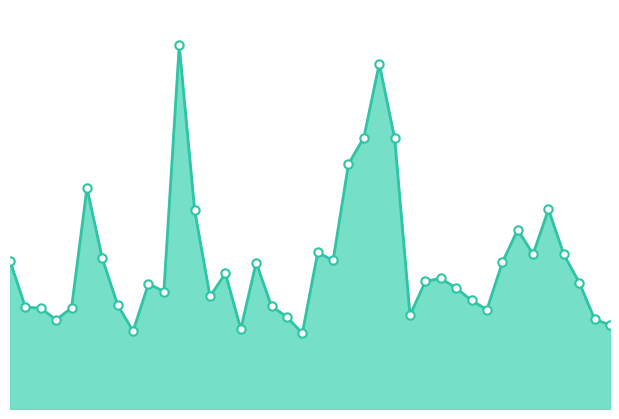

How many points are higher than both their immediate neighbors (excluding endpoints)?

10